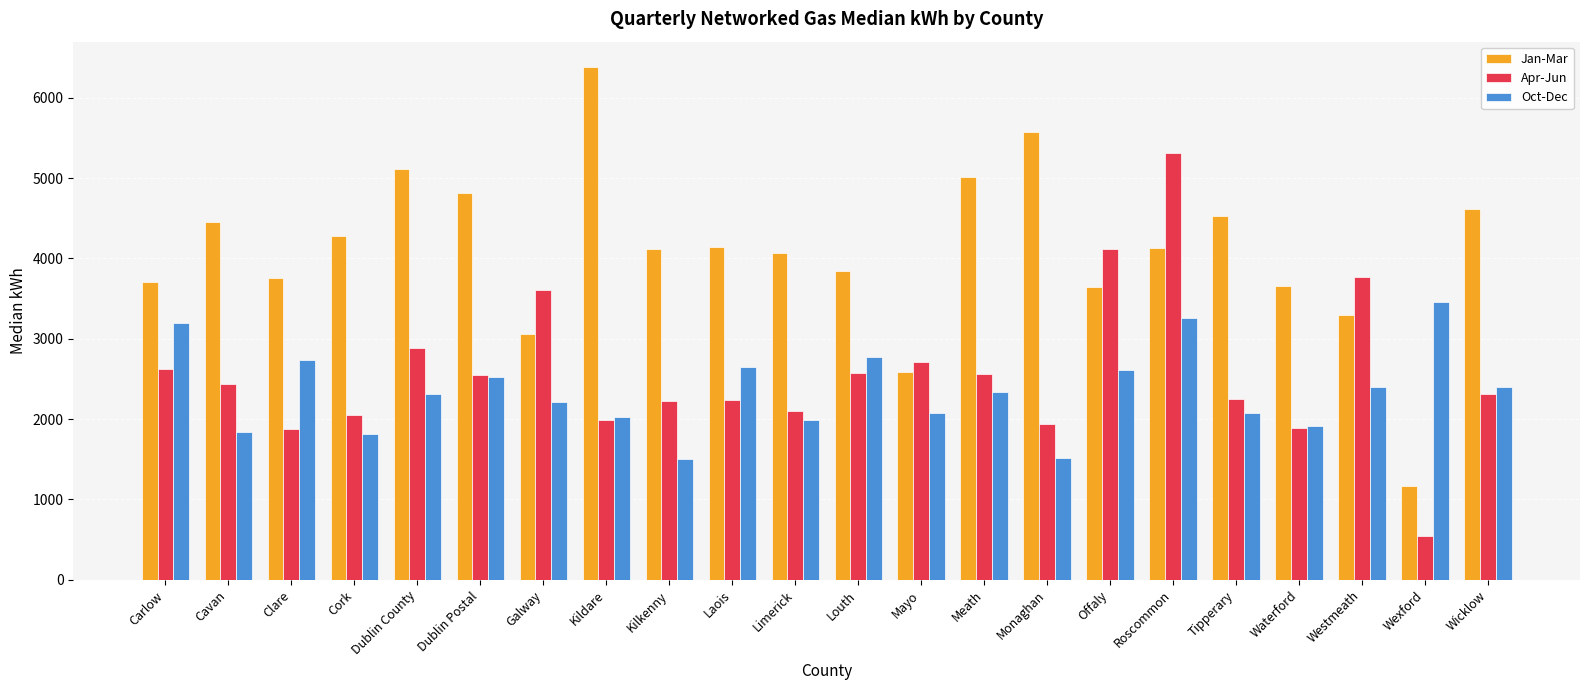

At which category is the sum across all series the highest?

Roscommon